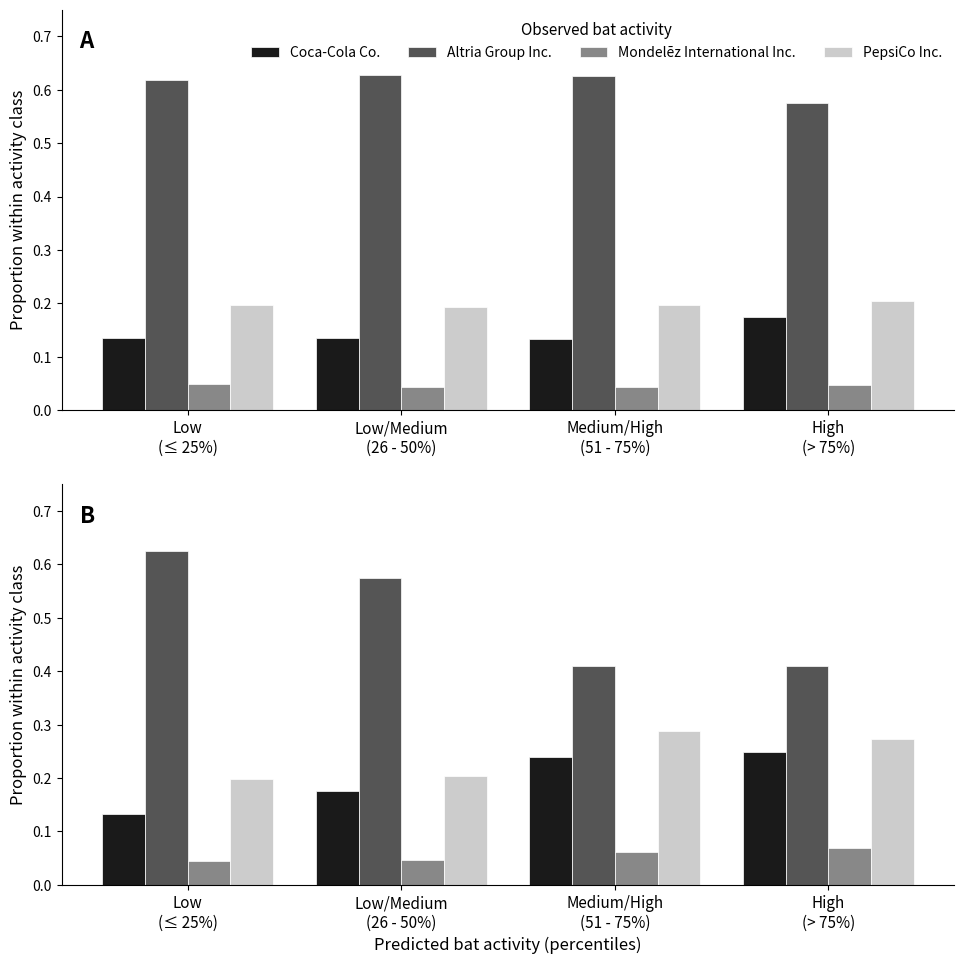

Reading right to left, what are all the values shown in this chart?

Coca-Cola Co.: High
(> 75%)=0.2	Medium/High
(51 - 75%)=0.2	Low/Medium
(26 - 50%)=0.2	Low
(≤ 25%)=0.1
Altria Group Inc.: High
(> 75%)=0.4	Medium/High
(51 - 75%)=0.4	Low/Medium
(26 - 50%)=0.6	Low
(≤ 25%)=0.6
Mondelēz International Inc.: High
(> 75%)=0.1	Medium/High
(51 - 75%)=0.1	Low/Medium
(26 - 50%)=0.0	Low
(≤ 25%)=0.0
PepsiCo Inc.: High
(> 75%)=0.3	Medium/High
(51 - 75%)=0.3	Low/Medium
(26 - 50%)=0.2	Low
(≤ 25%)=0.2